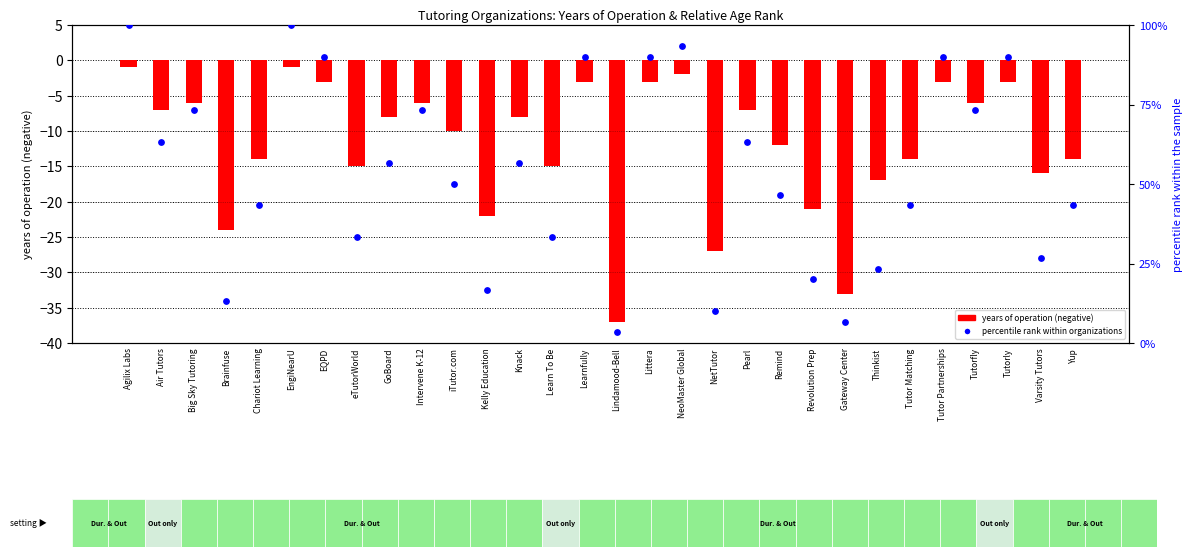

Which series has the widest spread of Y values?

percentile rank within organizations